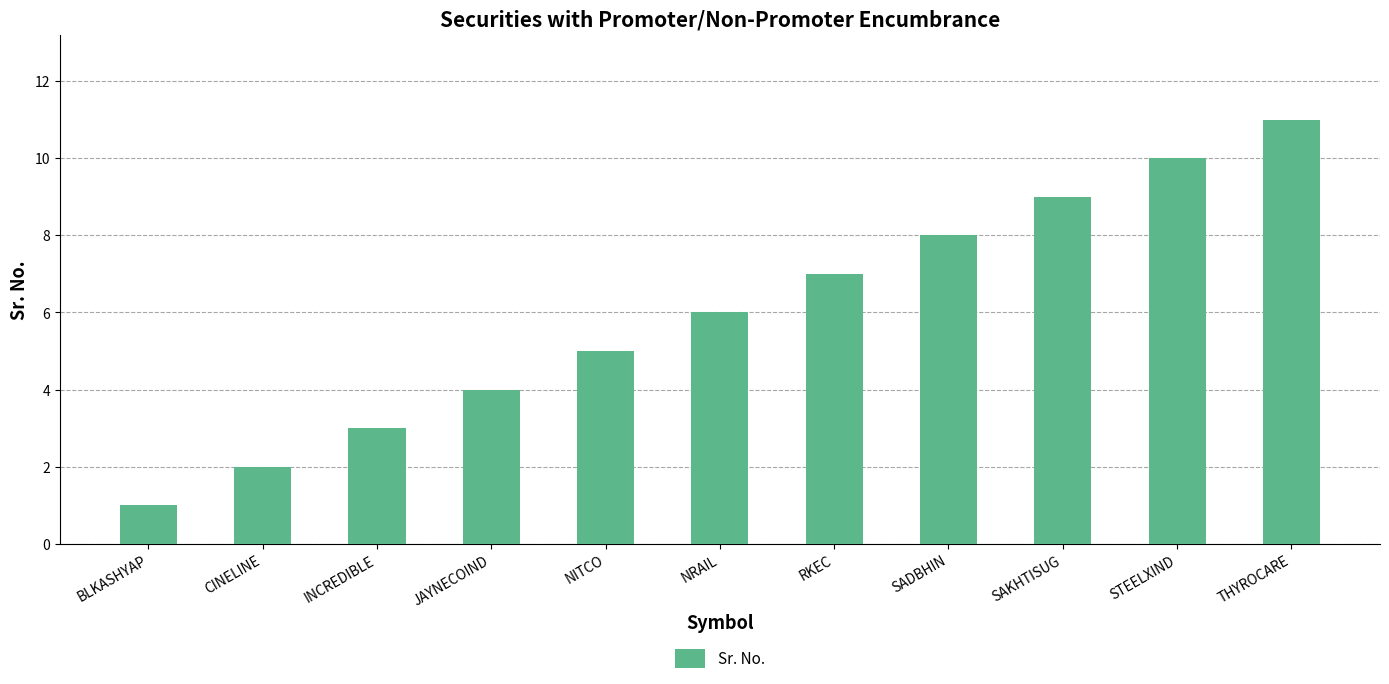

What is the sum of all values?

66